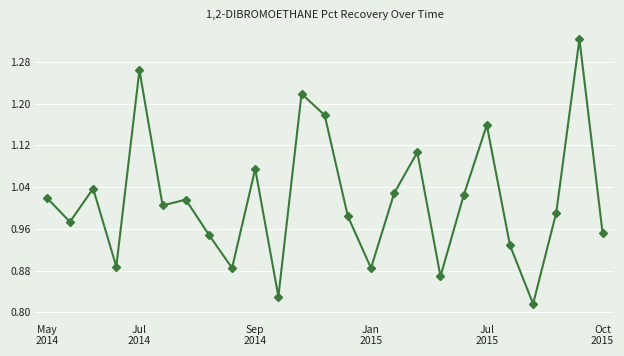

What is the difference between the second highest and second lowest values?

0.4